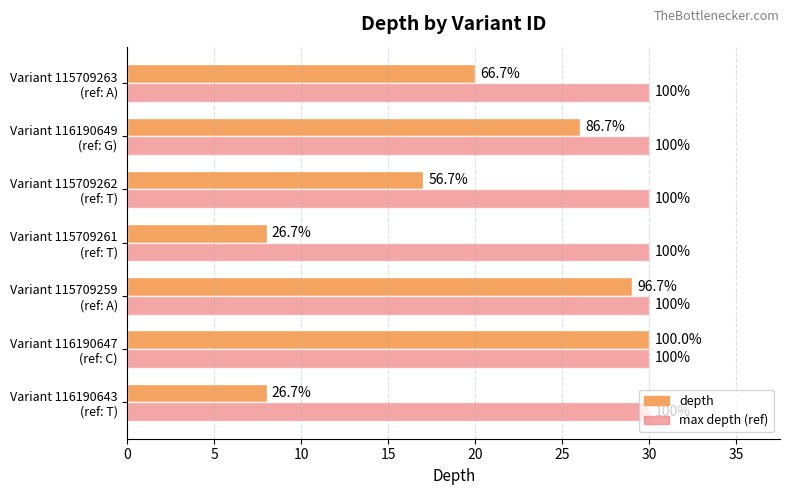

How many categories are shown in the chart?

7